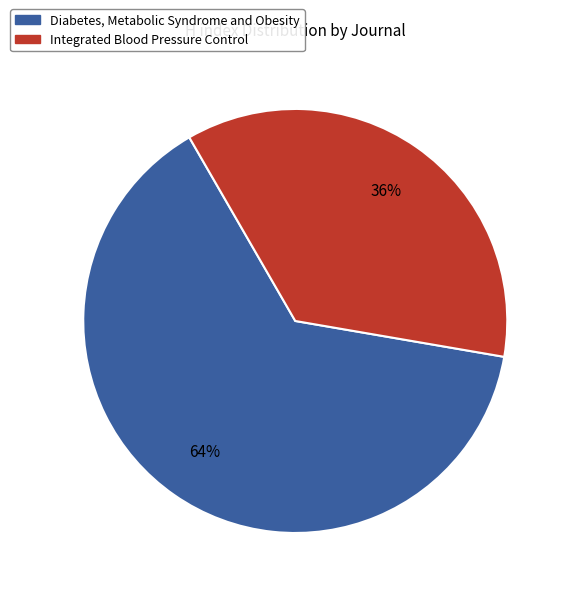

To the nearest percent, what is the difference between the largest and smallest slice percentages?

28%